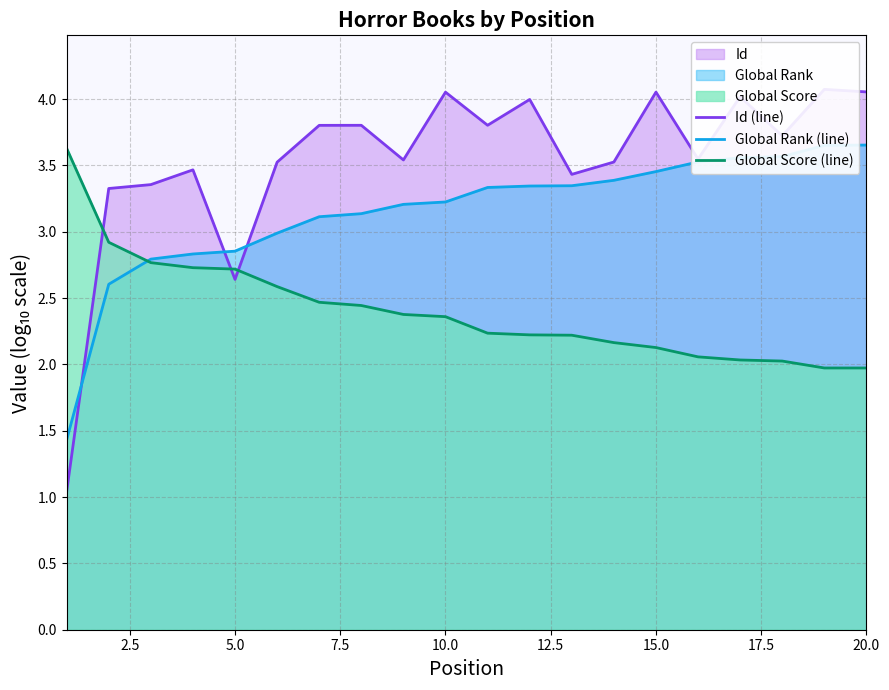

How many categories are shown in the chart?

20